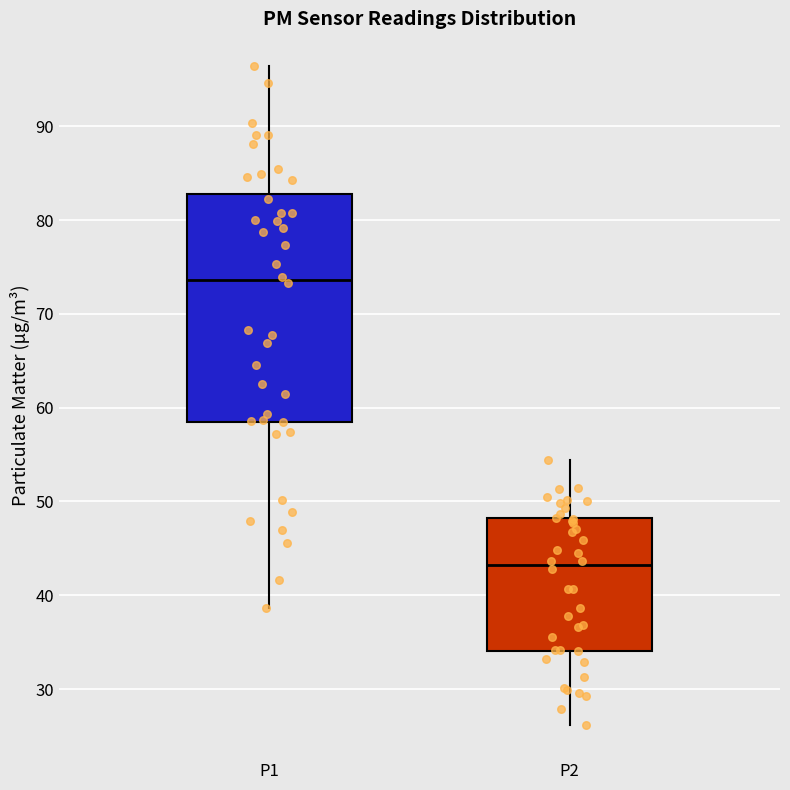

Reading left to right, transcribe this box plot: for each box, give where its median line is, the range the box spans, and where its two whiskers end, as read against the y-axis. The values are not printed on the chart, so give them approximately, as read against the axis.

P1: median 74, box 59 to 83, whiskers 39 to 96
P2: median 43, box 34 to 48, whiskers 26 to 54